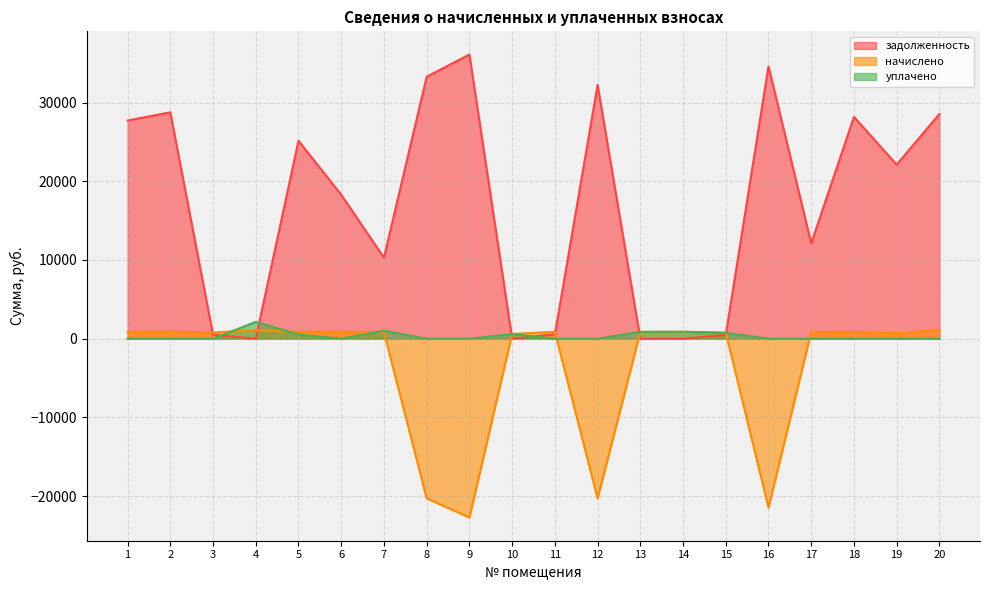

The value of уплачено at 17 is 0.0. True or false?

True